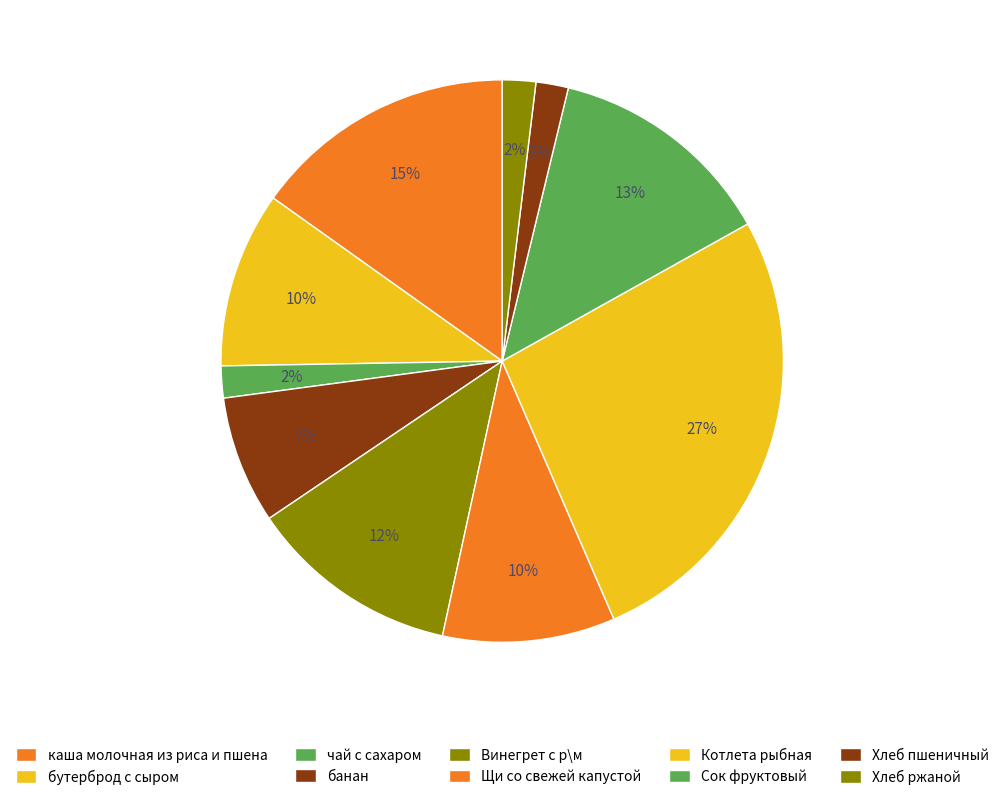

What percentage is the Сок фруктовый slice, to the nearest percent?

13%